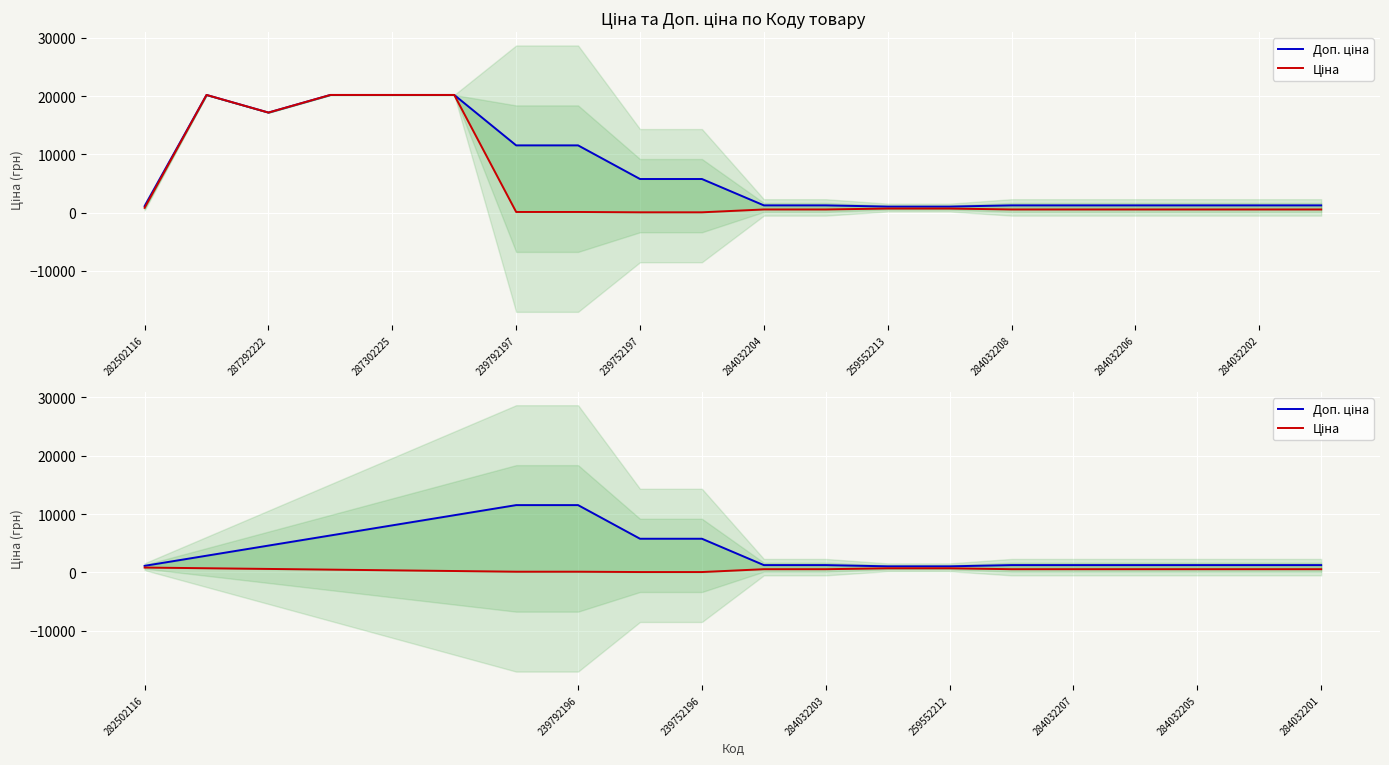

Which category has the lowest value in the Доп. ціна series?

284032208